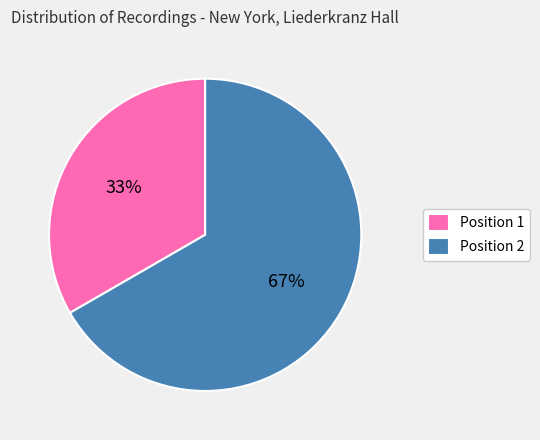

To the nearest percent, what portion does Position 1 represent?

33%